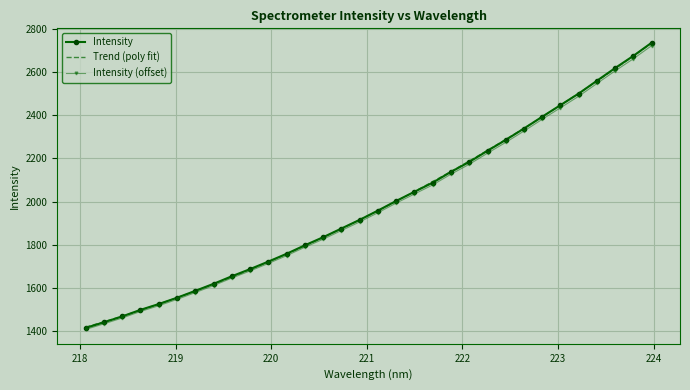

Approximately how many times larger is the value at 219.2067 compared to 220.9264?

0.8